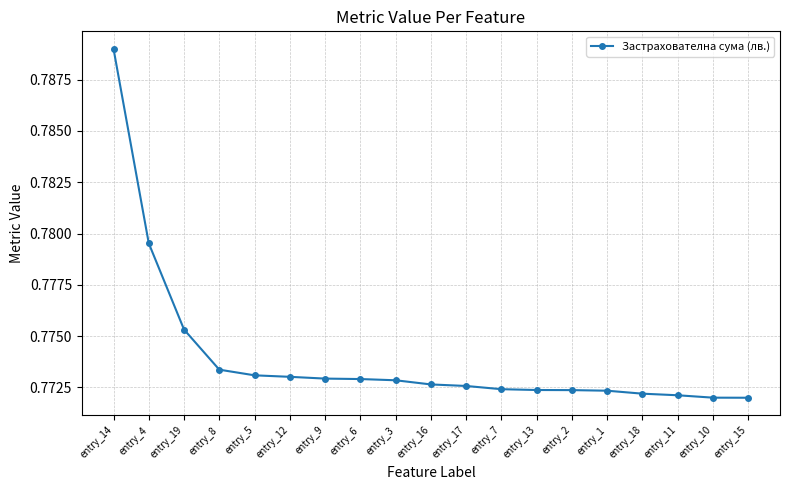

How many series are shown in this chart?

1